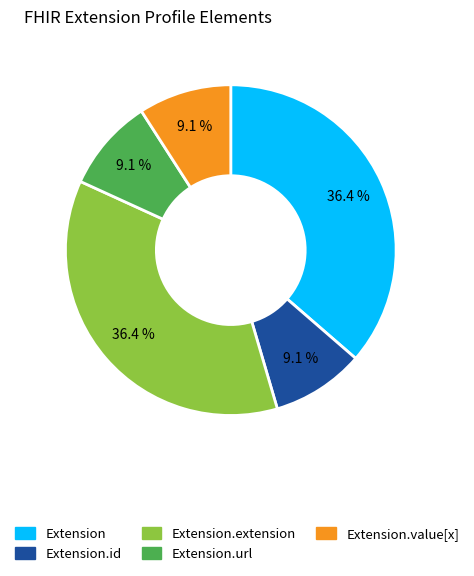

Is there a majority slice in this chart?

No